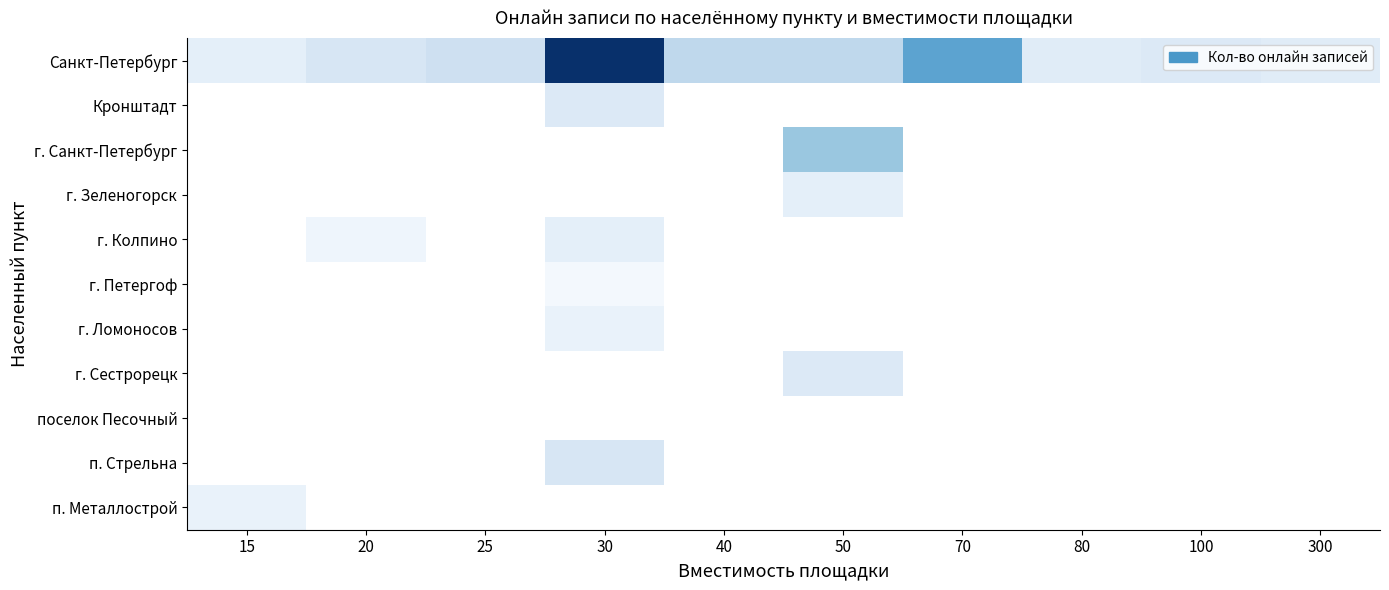

At how many categories does at least one series exceed 8?

5